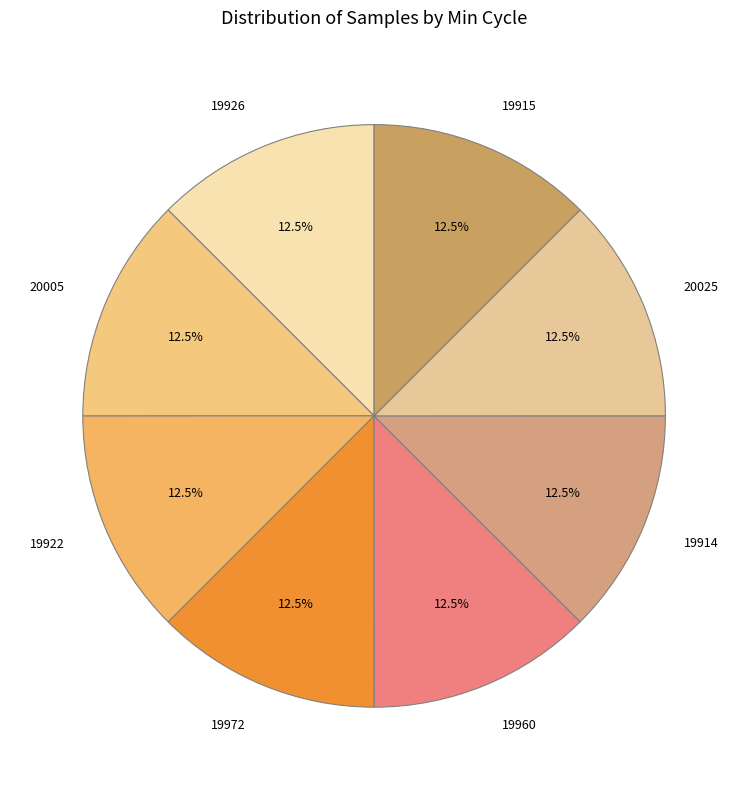

Count the number of slices in the pie.

8